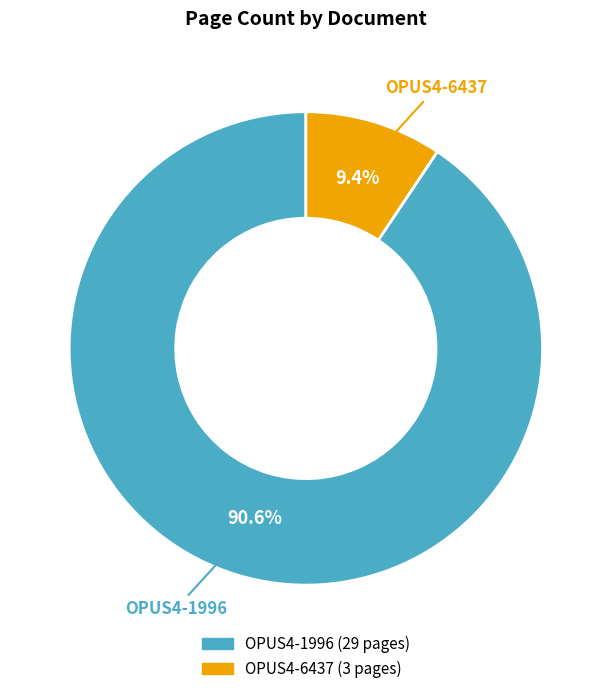

To the nearest percent, what portion does OPUS4-6437 represent?

9%